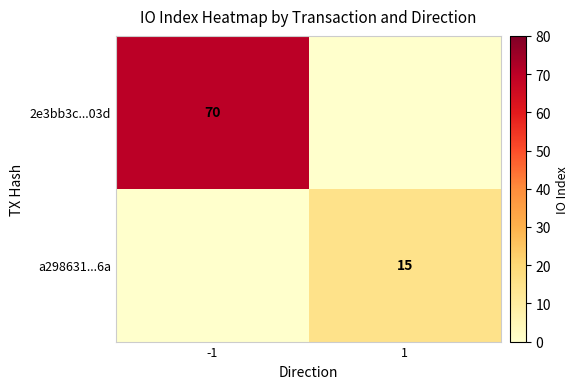

Is it true that a298631...6a equals 4 at 1?

False